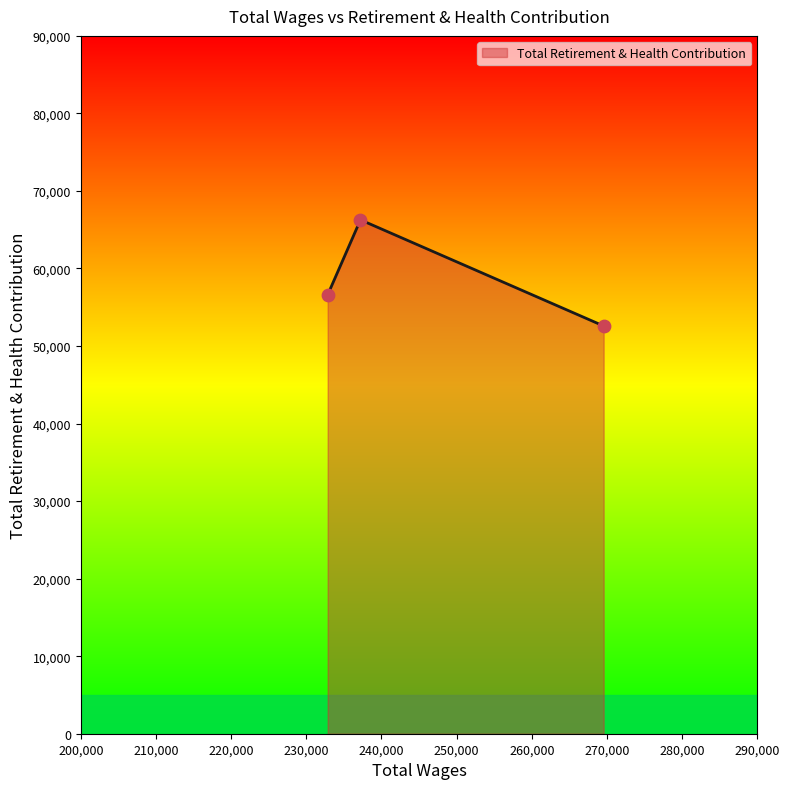

What is the average value?

58489